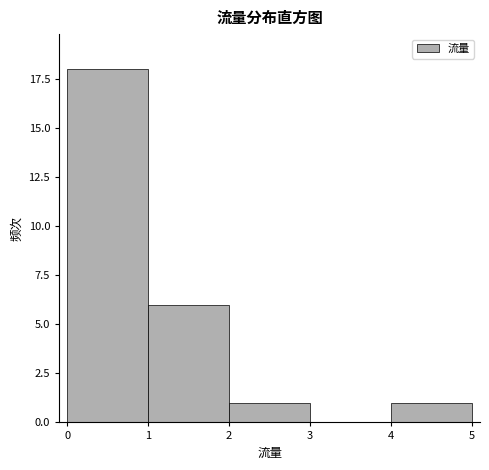

Reading left to right, transcribe this chart: for each bar, give the range it covers on the x-axis and its height. The values are not printed on the chart, so give them approximately, as read against the axis.

0 to 1: 18
1 to 2: 6
2 to 3: 1
3 to 4: 0
4 to 5: 1